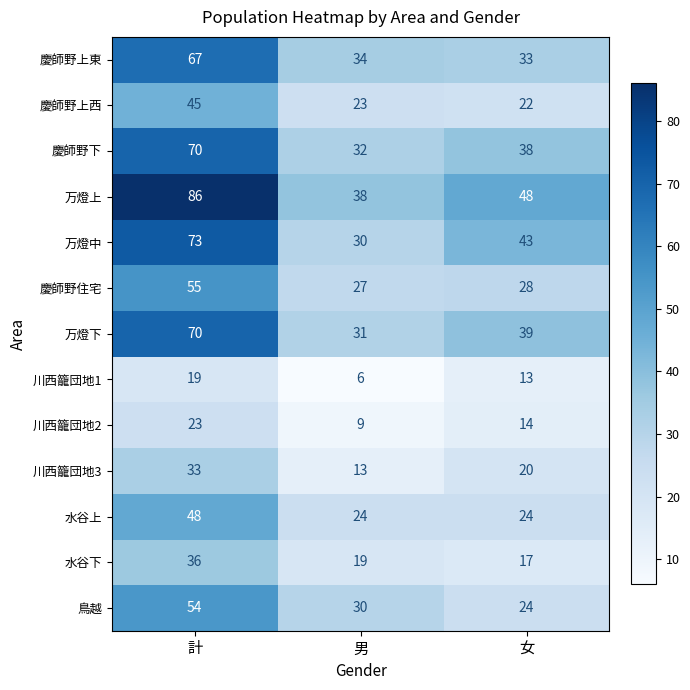

Which series changed the most between 男 and 女?

万燈中